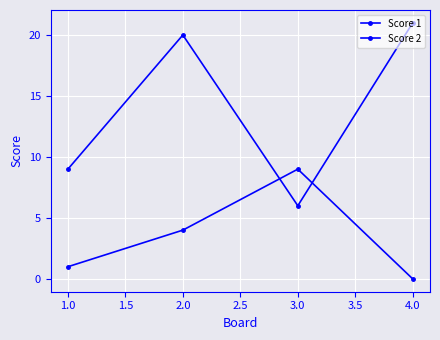

Is this an area chart (filled region under the line)?

No